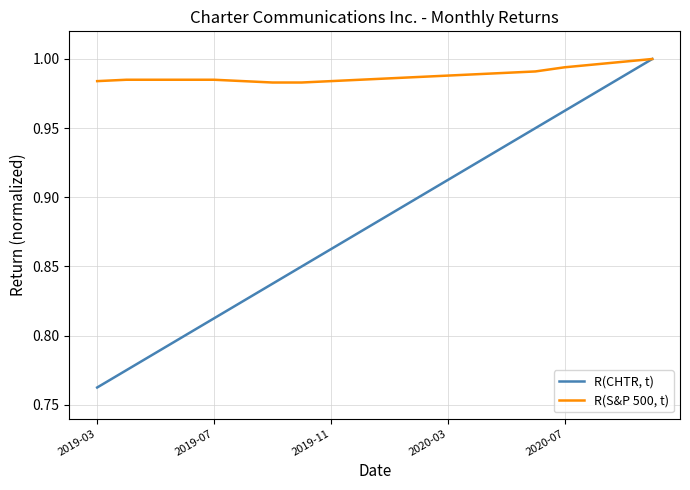

List the series in order of their overall mean, highest first.

R(S&P 500, t), R(CHTR, t)